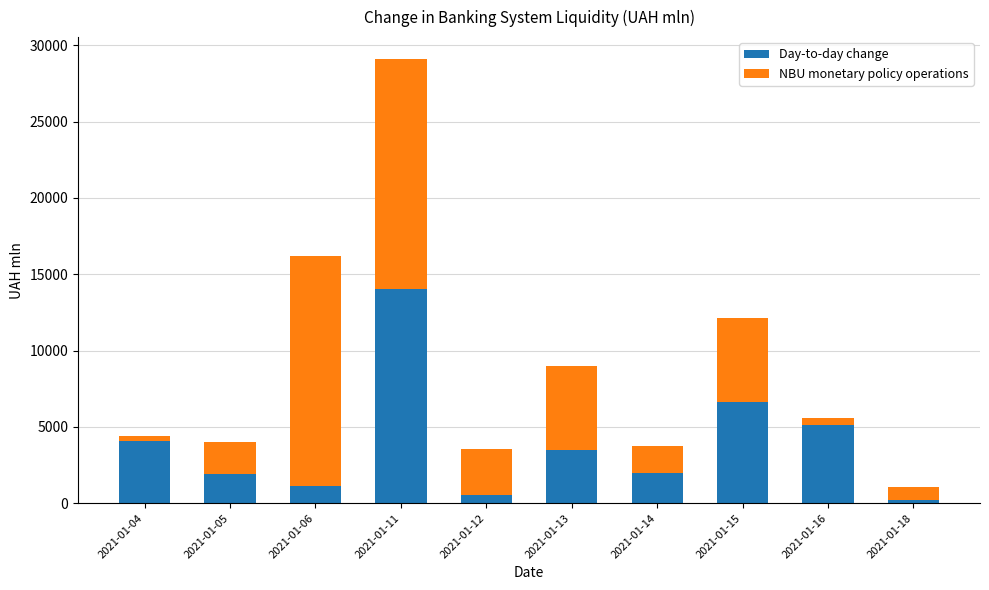

At which category is the sum across all series the highest?

2021-01-11